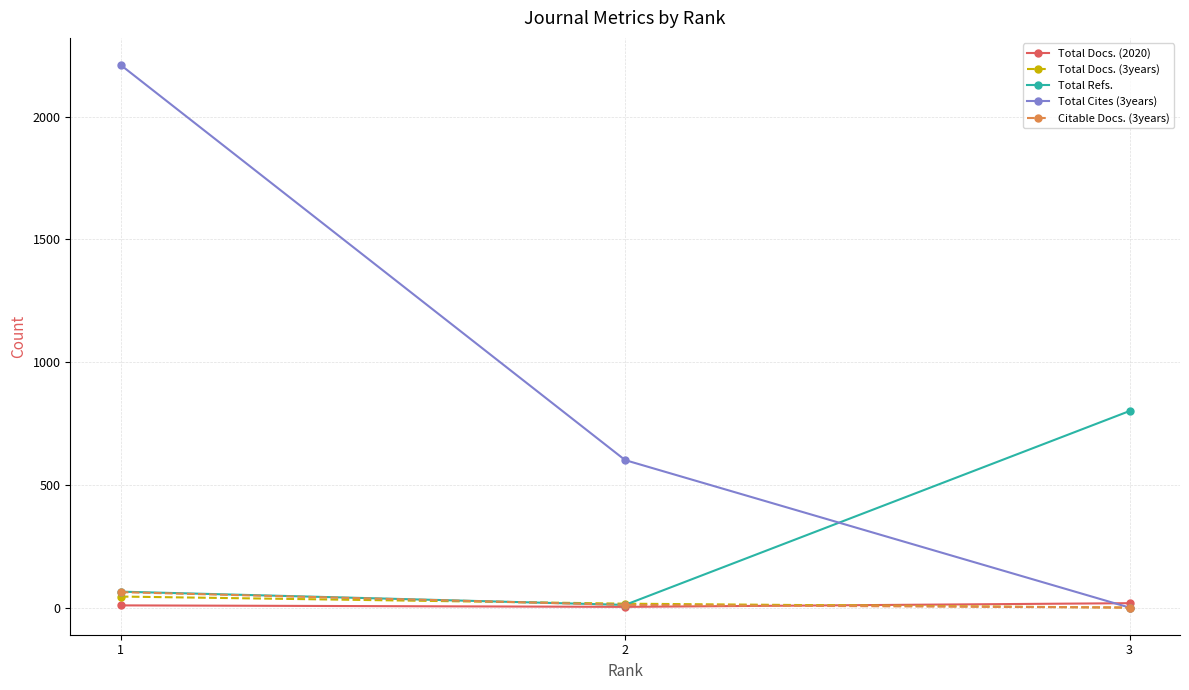

List the labels in order of Total Refs. value, smallest first.

2, 1, 3